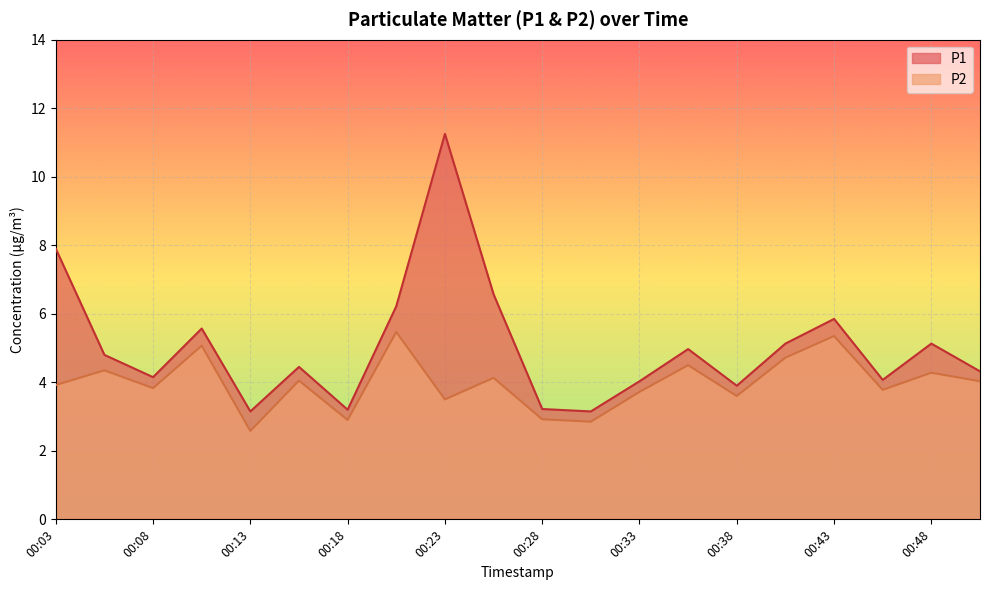

At which category does the chart reach its peak across all series?

00:23